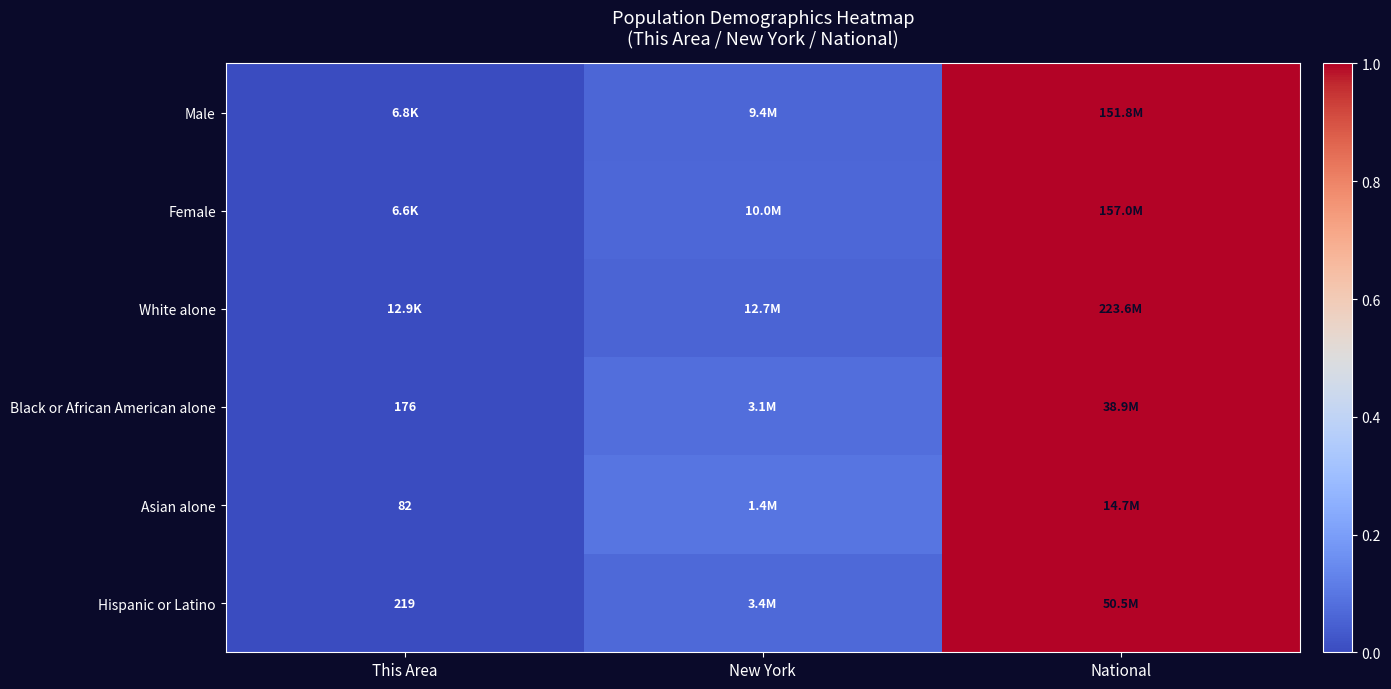

The value of Hispanic or Latino at National is 1.0. True or false?

True